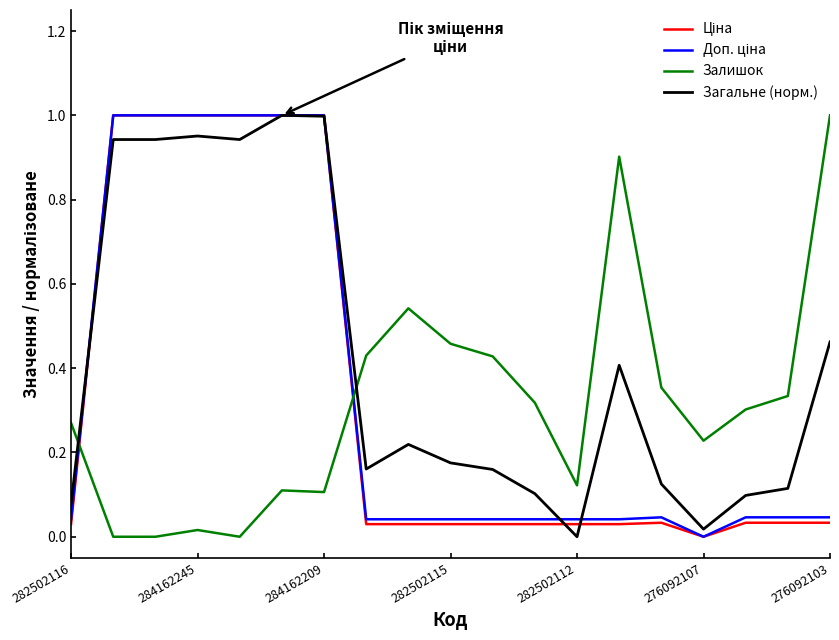

Does the chart have visible grid lines?

No